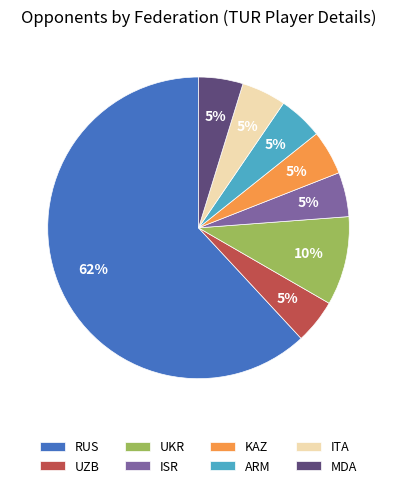

How many slices are in this pie chart?

8